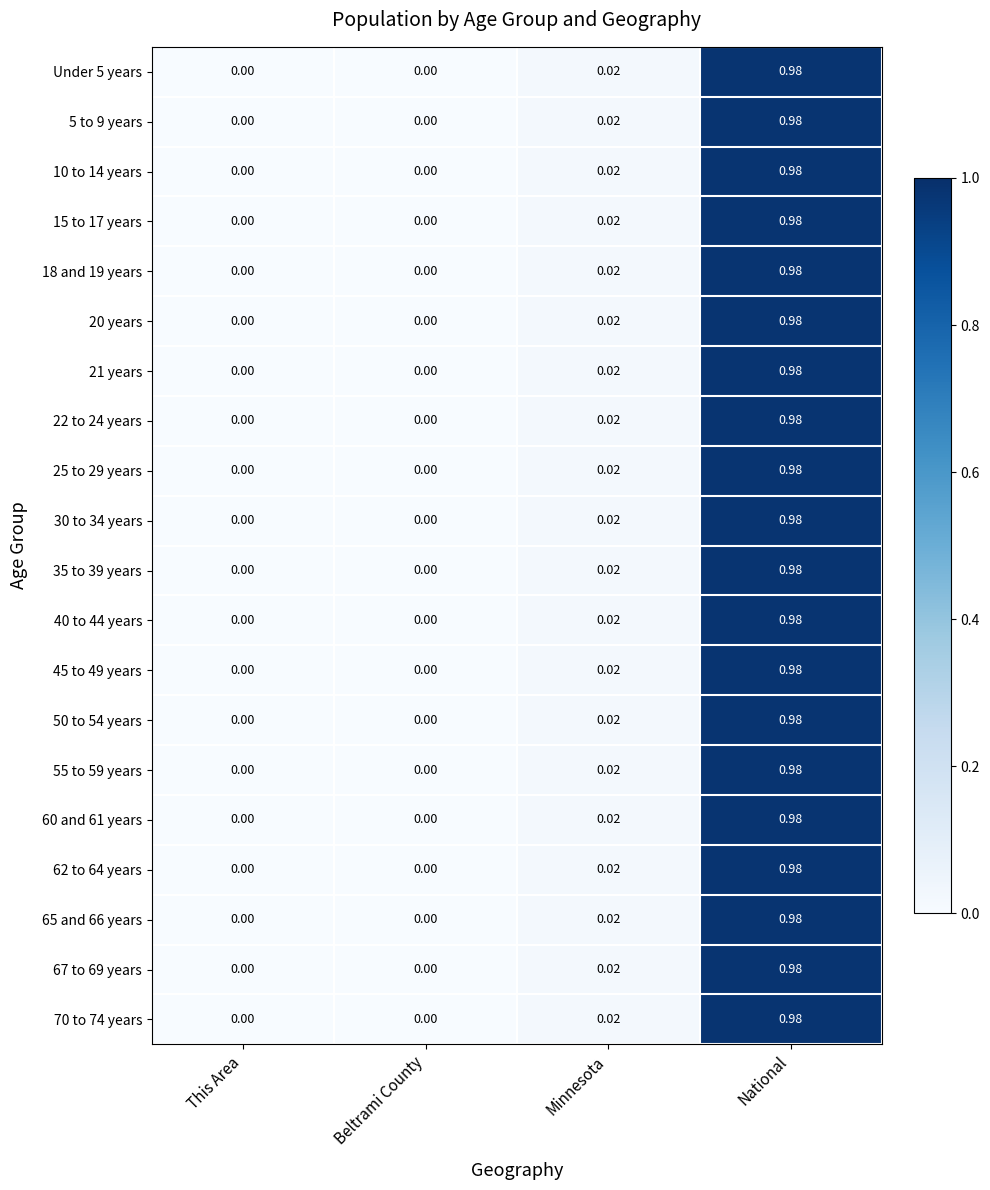

Which label corresponds to the largest value in the chart?

National